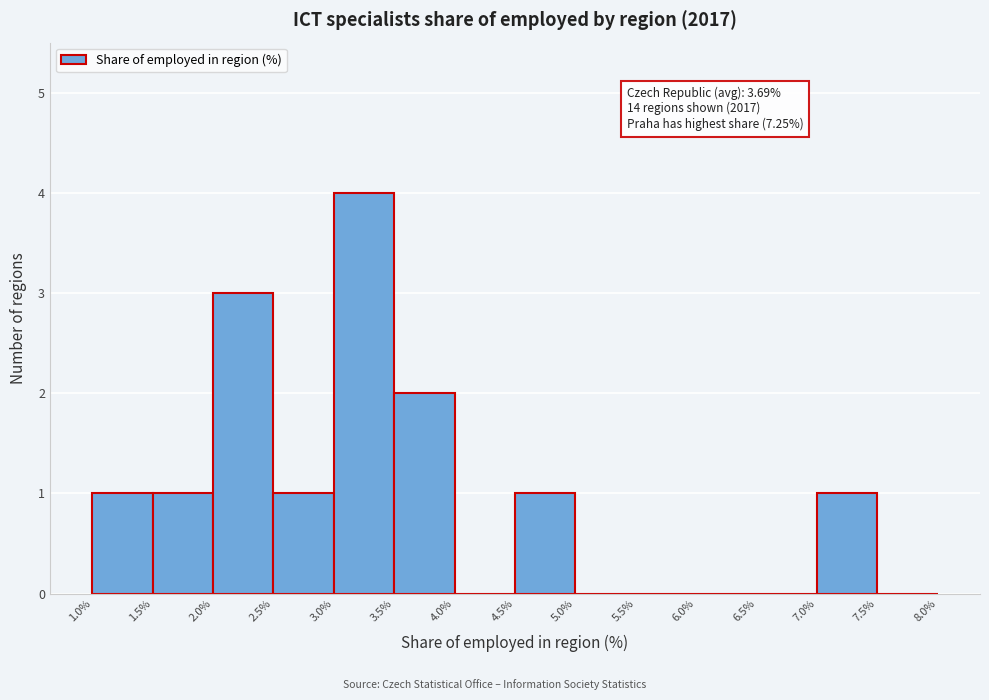

Over which range of the x-axis is the bar tallest?

3.0% to 3.5%